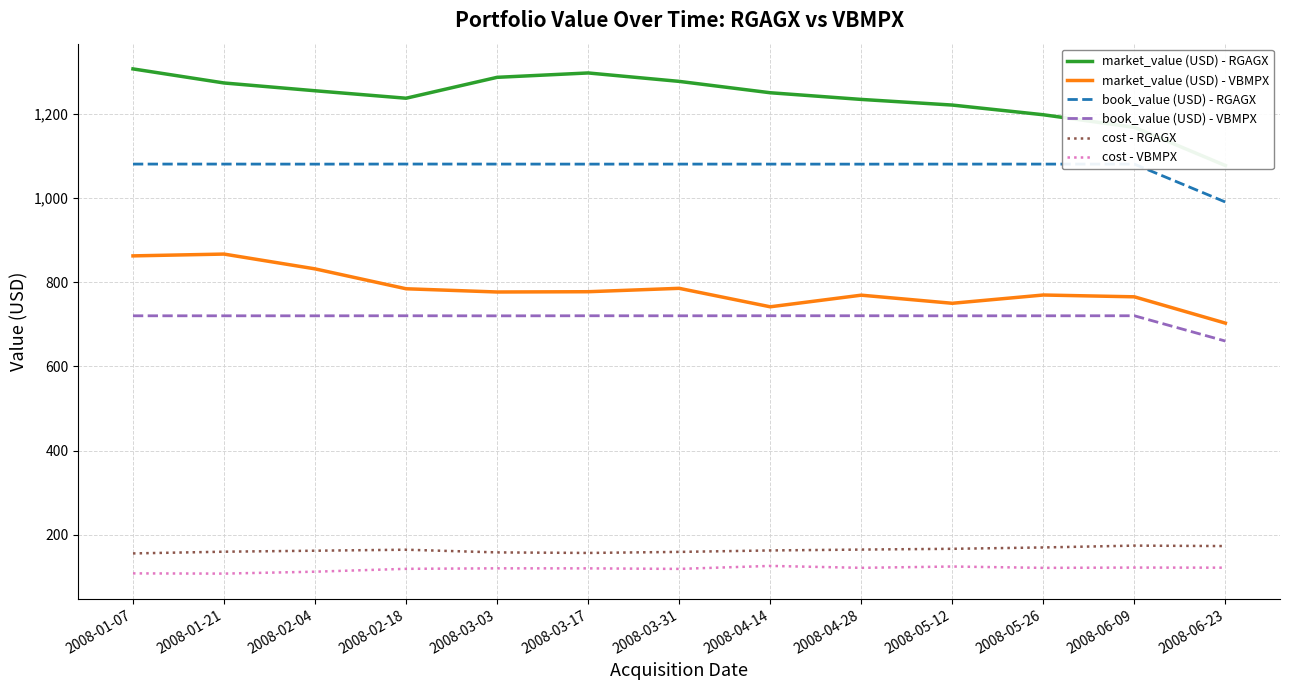

Count the number of categories in the chart.

13